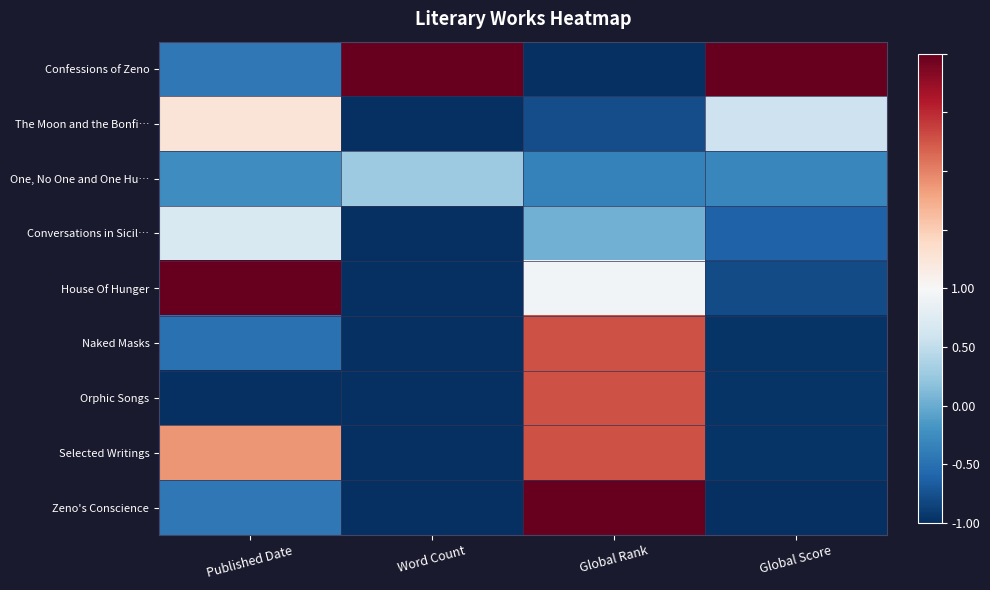

Reading left to right, transcribe all the data shown in this chart.

Confessions of Zeno: Published Date=-0.7	Word Count=1.0	Global Rank=-1.0	Global Score=1.0
The Moon and the Bonfi…: Published Date=0.1	Word Count=-1.0	Global Rank=-0.9	Global Score=-0.2
One, No One and One Hu…: Published Date=-0.6	Word Count=-0.4	Global Rank=-0.7	Global Score=-0.7
Conversations in Sicil…: Published Date=-0.2	Word Count=-1.0	Global Rank=-0.5	Global Score=-0.8
House Of Hunger: Published Date=1.0	Word Count=-1.0	Global Rank=-0.0	Global Score=-0.9
Naked Masks: Published Date=-0.8	Word Count=-1.0	Global Rank=0.6	Global Score=-1.0
Orphic Songs: Published Date=-1.0	Word Count=-1.0	Global Rank=0.6	Global Score=-1.0
Selected Writings: Published Date=0.4	Word Count=-1.0	Global Rank=0.6	Global Score=-1.0
Zeno's Conscience: Published Date=-0.7	Word Count=-1.0	Global Rank=1.0	Global Score=-1.0